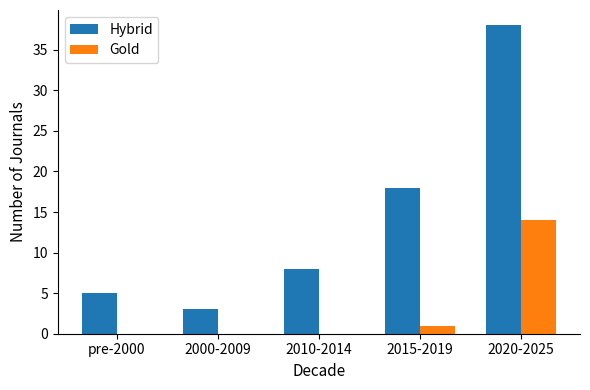

Reading left to right, list all the values displayed in this chart.

Hybrid: 5	3	8	18	38
Gold: 0	0	0	1	14